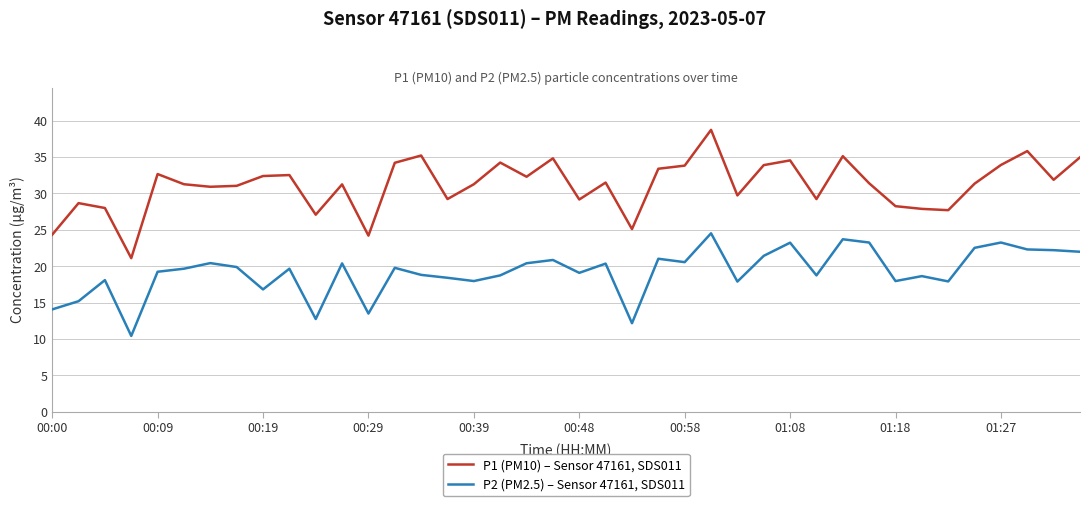

True or false: P2 (PM2.5) – Sensor 47161, SDS011 and P1 (PM10) – Sensor 47161, SDS011 cross at least once.

False